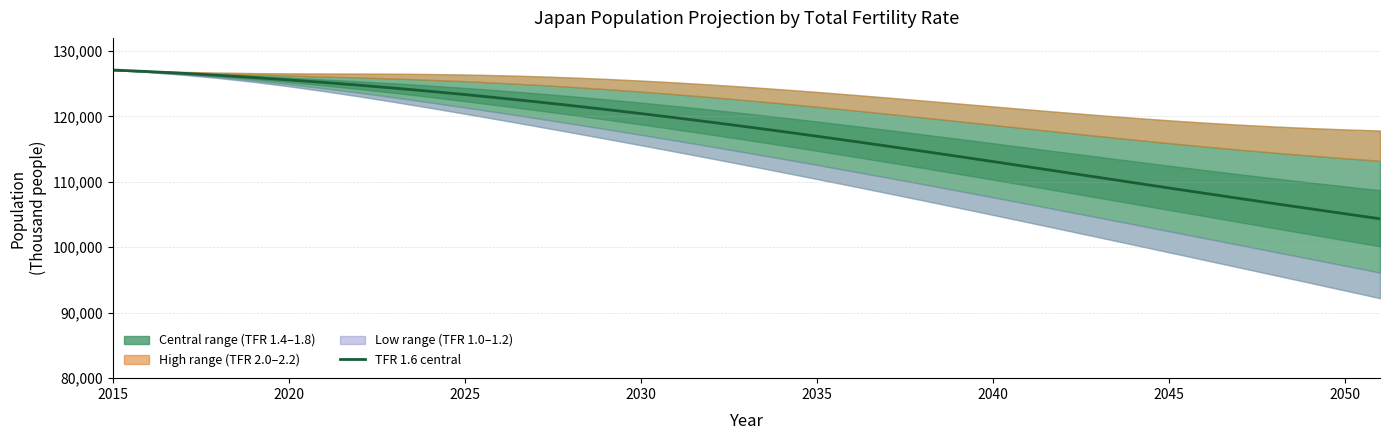

Reading left to right, what are all the values shown in this chart?

127094.7	126857.9	126588.9	126284.5	125947.9	125583.7	125192.4	124772.9	124324.6	123847.4	123342.3	122810.6	122253.6	121672.2	121067.3	120439.4	119788.8	119116.3	118422.9	117709.9	116978.6	116230.5	115467.3	114690.8	113903.1	113106.3	112302.6	111494.4	110684.4	109875.0	109068.5	108266.7	107471.1	106682.6	105901.4	105127.1	104358.6